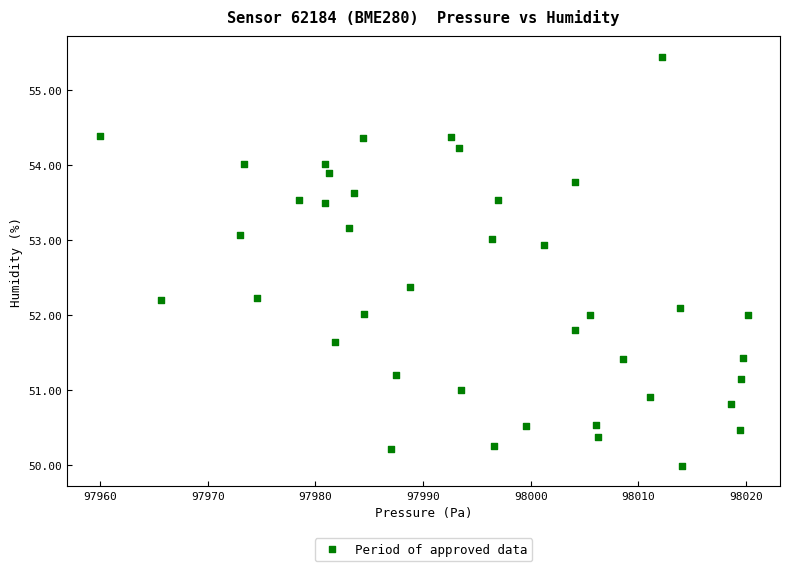

What is the range of Y values (max minus min)?

5.5